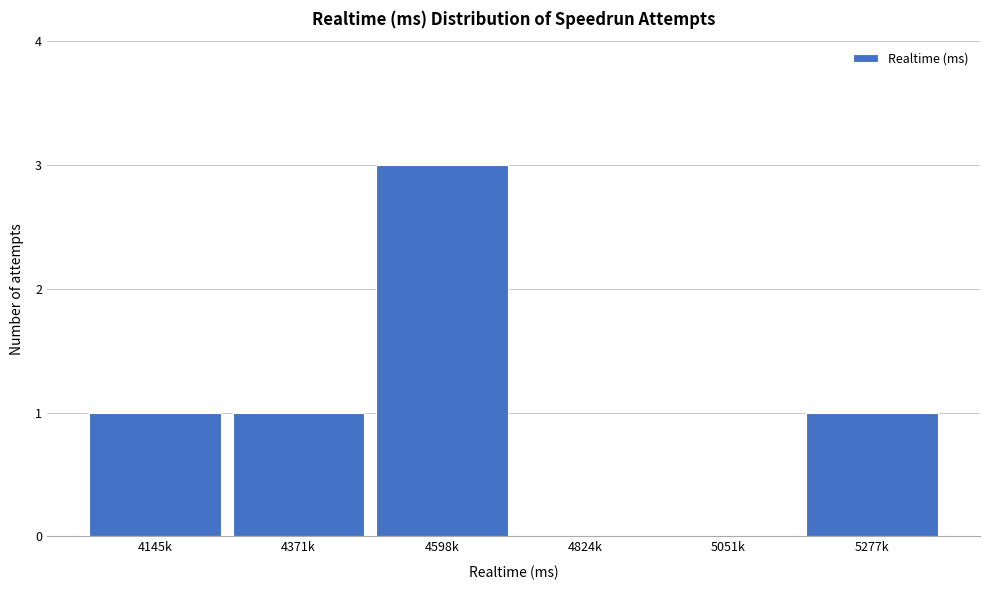

Reading left to right, list all the values displayed in this chart.

4145k=1	4371k=1	4598k=3	4824k=0	5051k=0	5277k=1